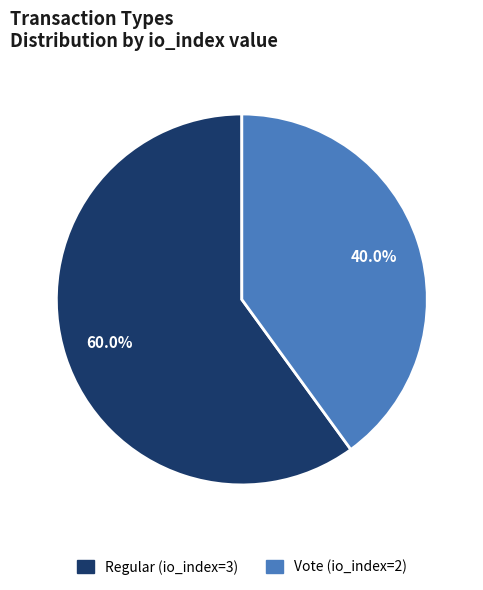

What is the largest slice in the pie chart?

Regular (io_index=3)